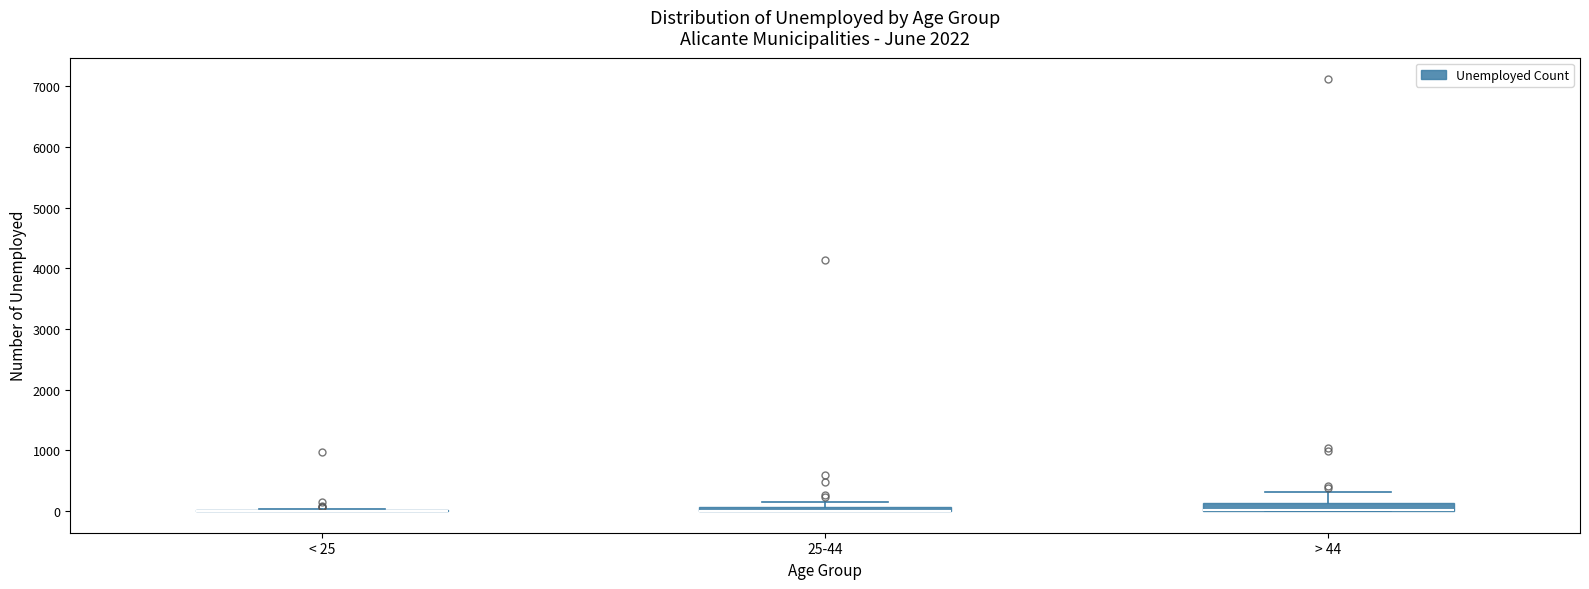

Where is the lower edge of the box for > 44 on the y-axis? The values are not printed on the chart, so give them approximately, as read against the axis.

0